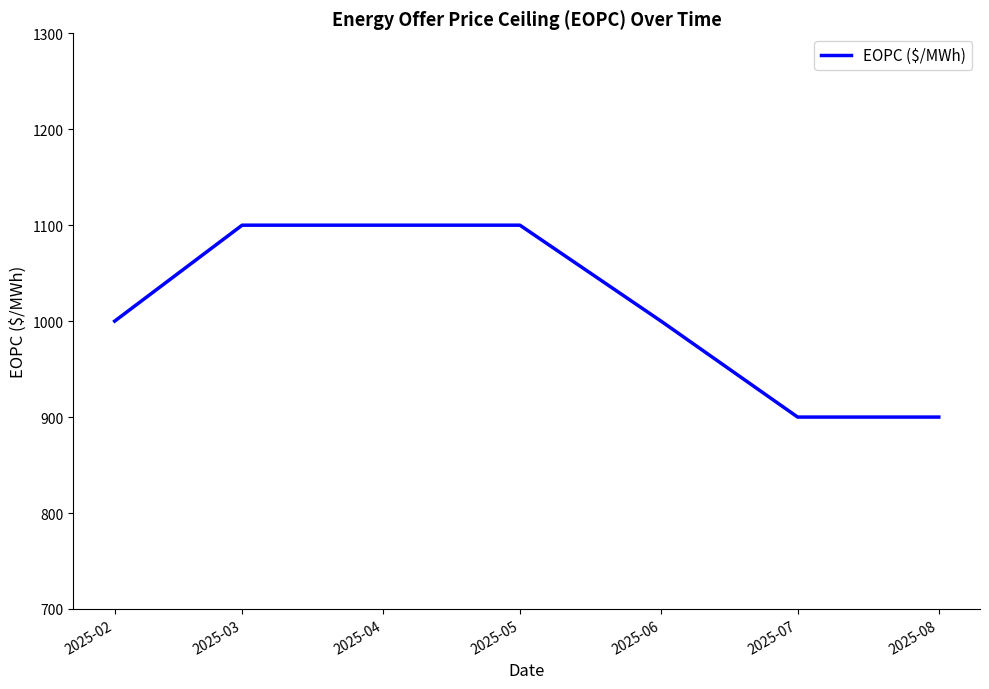

Approximately how many times larger is the value at 2025-07 compared to 2025-05?

0.8